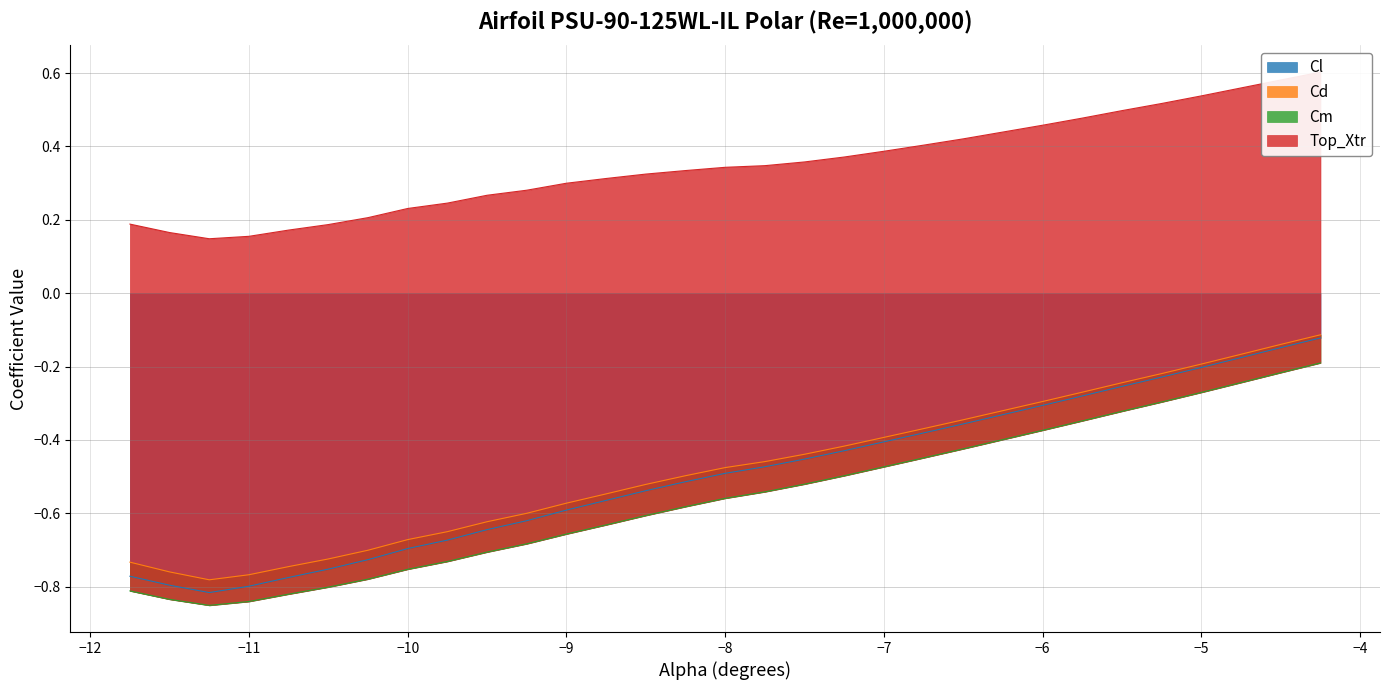

Is it true that Cl equals -1.0 at −10?

False